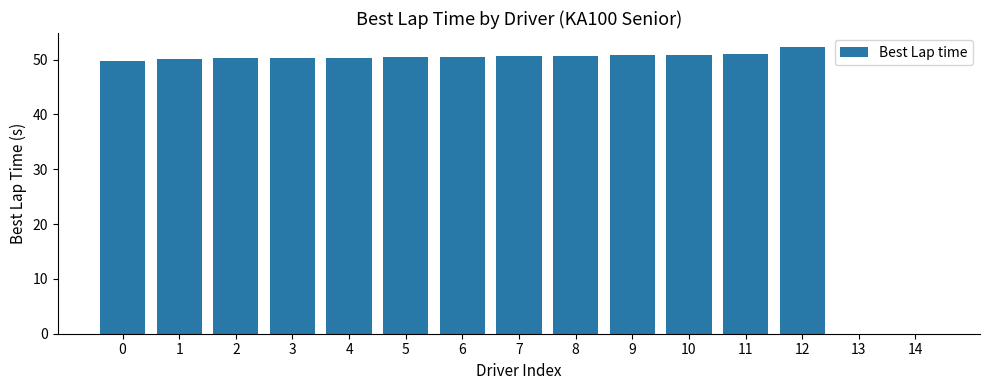

What is the maximum value shown in the chart?

52.2